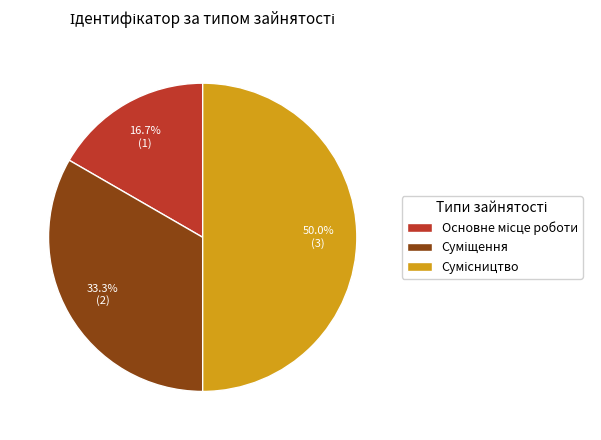

Does any single category account for the majority?

No